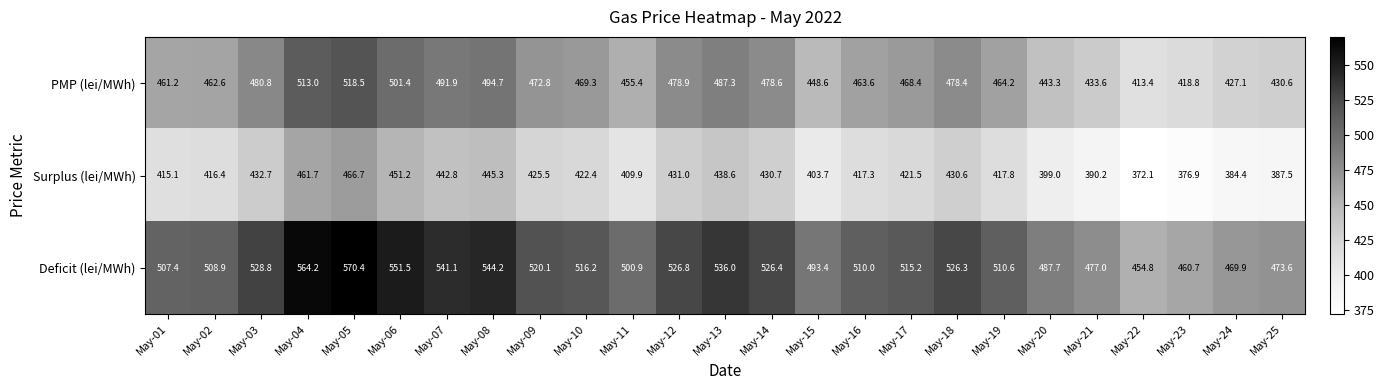

Rank the series by their maximum value, from lowest to highest.

Surplus (lei/MWh), PMP (lei/MWh), Deficit (lei/MWh)